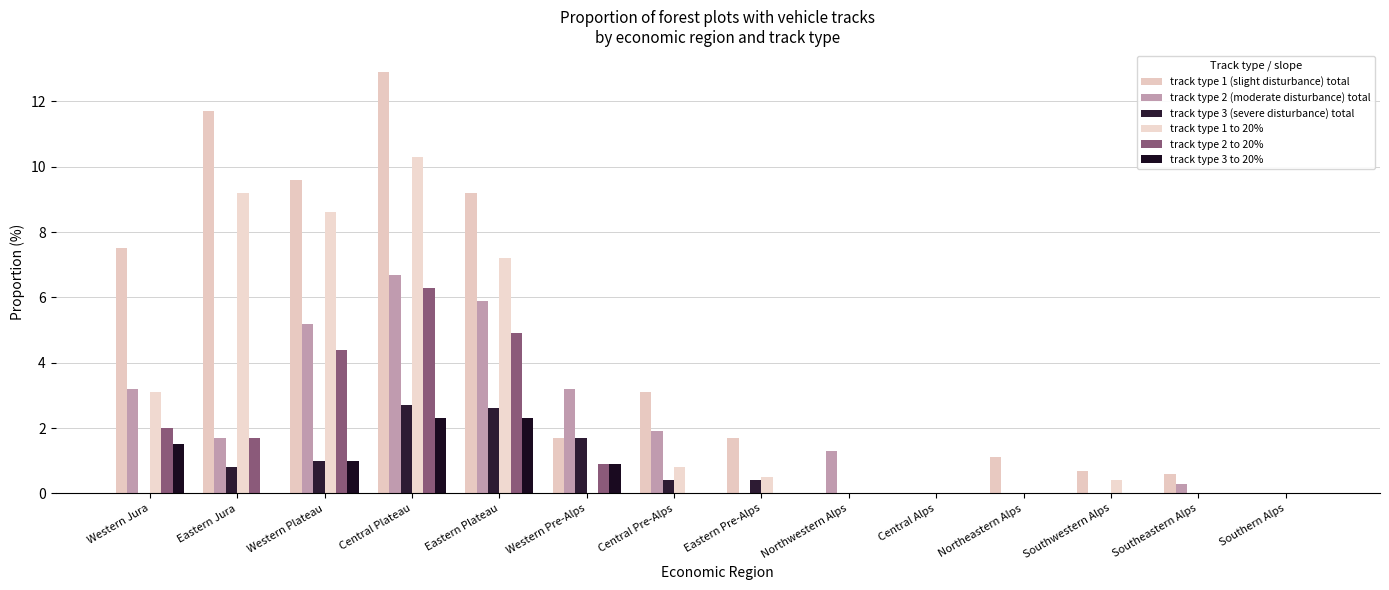

Which series has the largest total across all categories?

track type 1 (slight disturbance) total